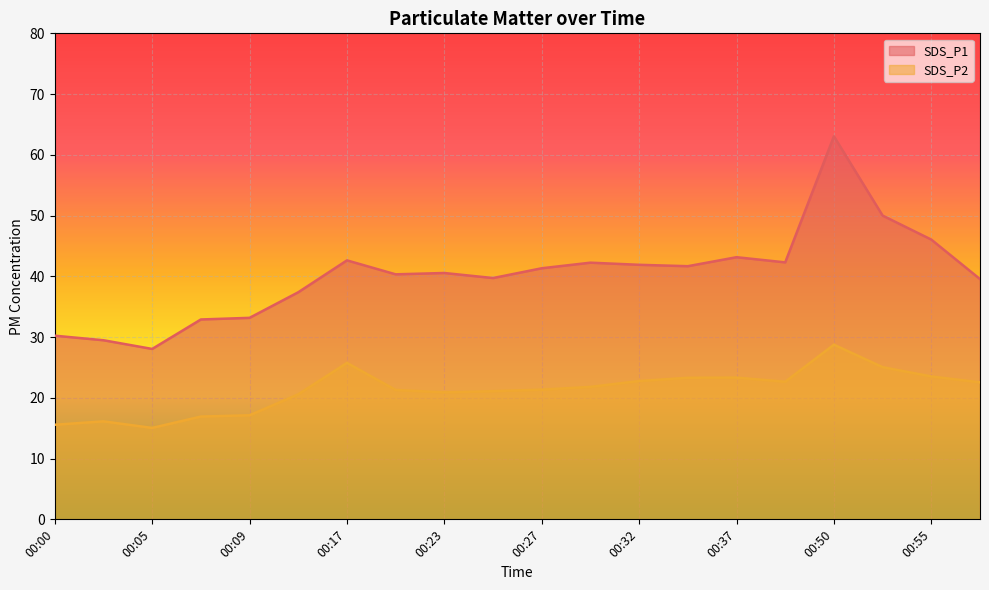

Does the chart display data point markers on the line(s)?

No